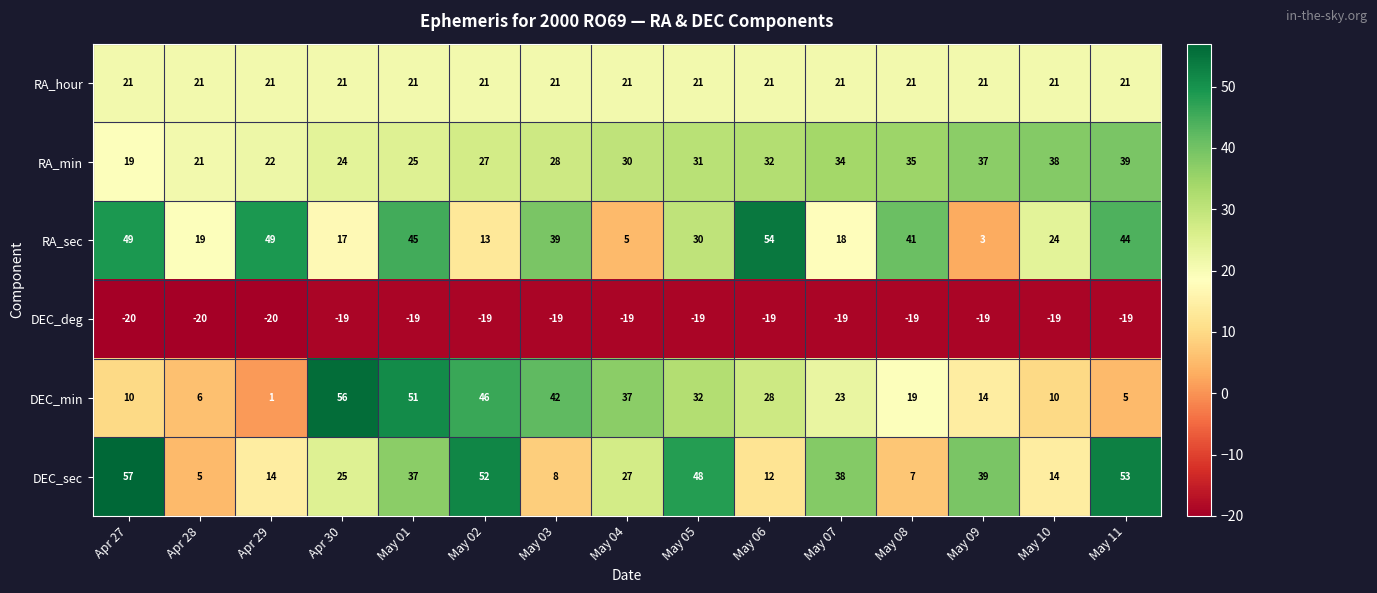

Is it true that RA_min equals 66 at May 09?

False